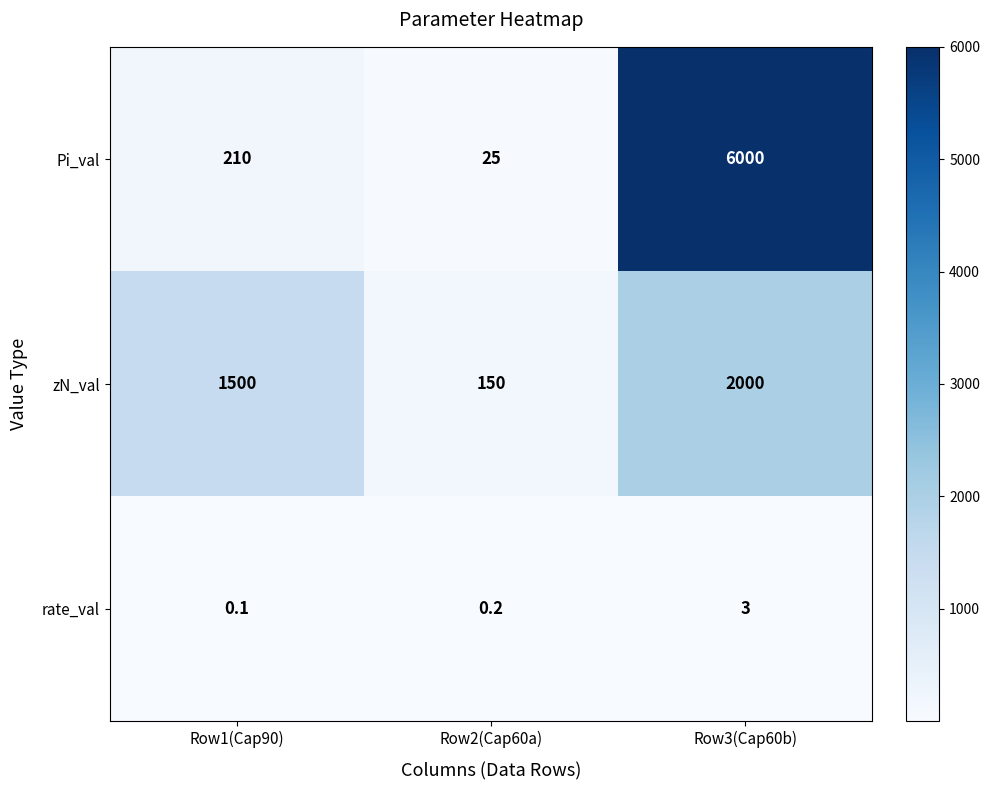

What is the approximate value of Pi_val at Row3(Cap60b)?

6000.0